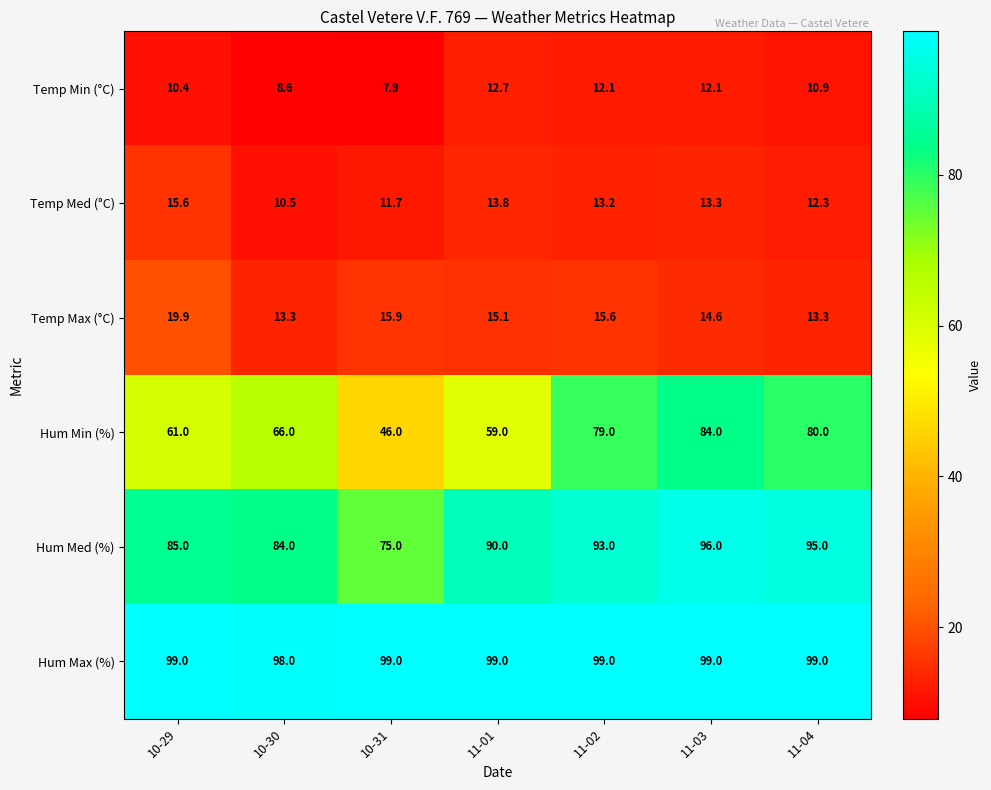

What is the total value across all series at 10-30?

280.4